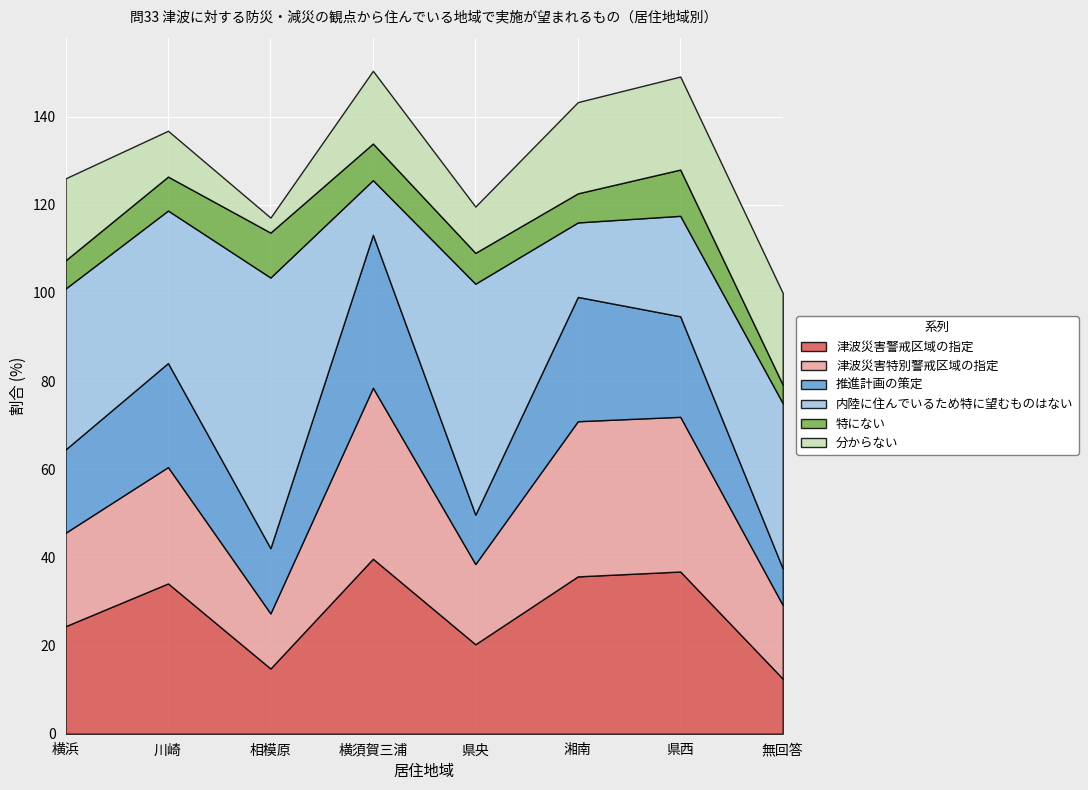

What is the total value across all series at 相模原?

117.1